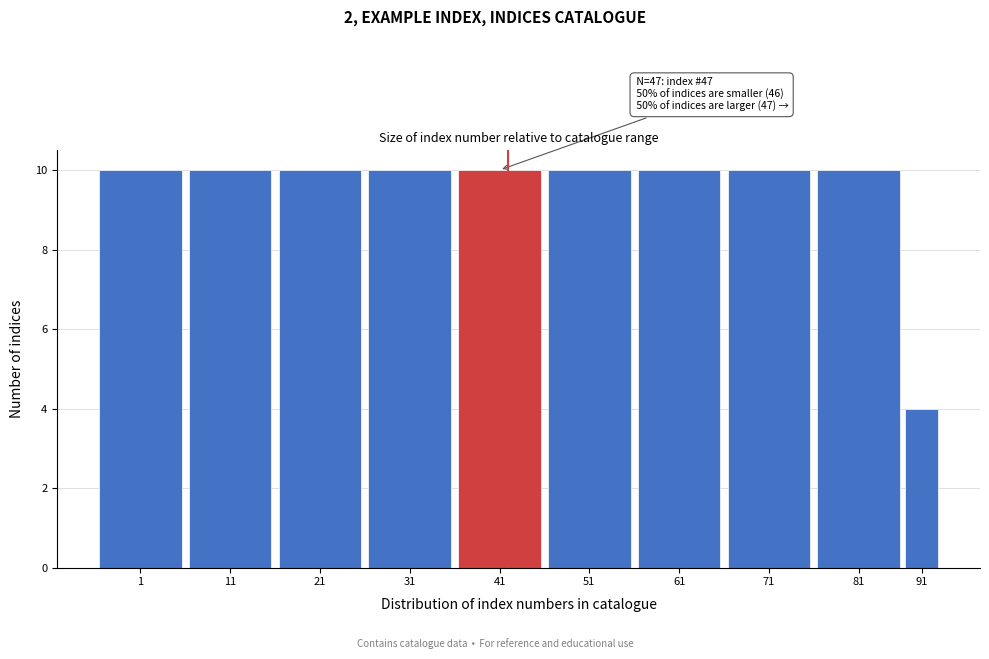

Reading left to right, list all the values displayed in this chart.

10	10	10	10	10	10	10	10	10	4